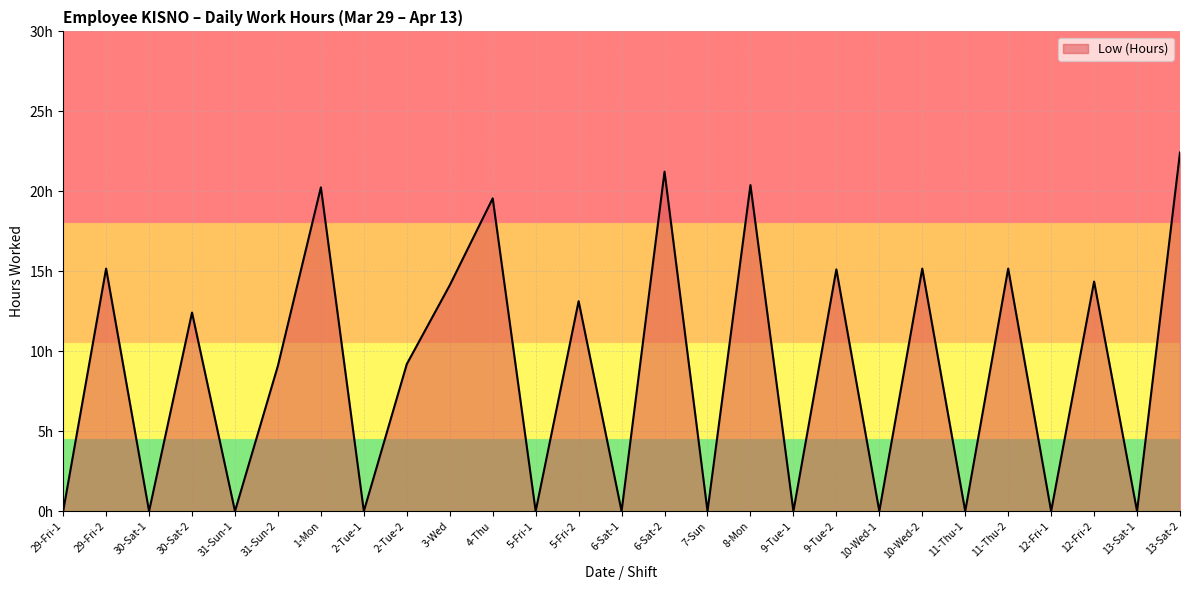

How many interior local peaks (higher than both neighbors) does the data have?

11